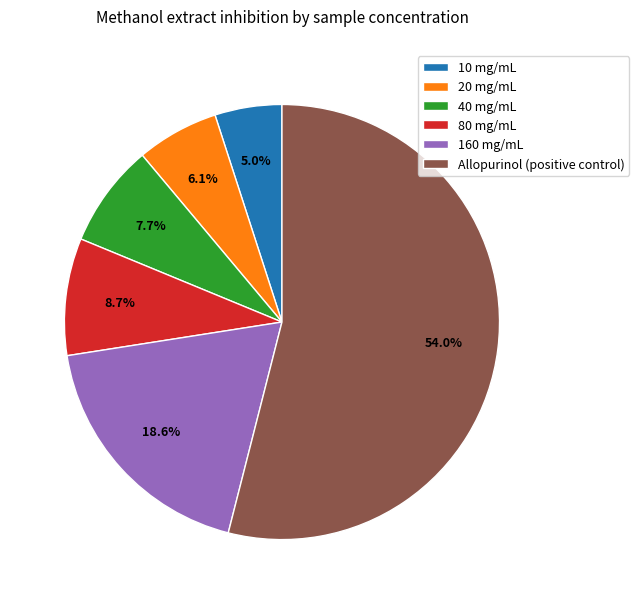

The Allopurinol (positive control) slice represents 43% of the pie. True or false?

False